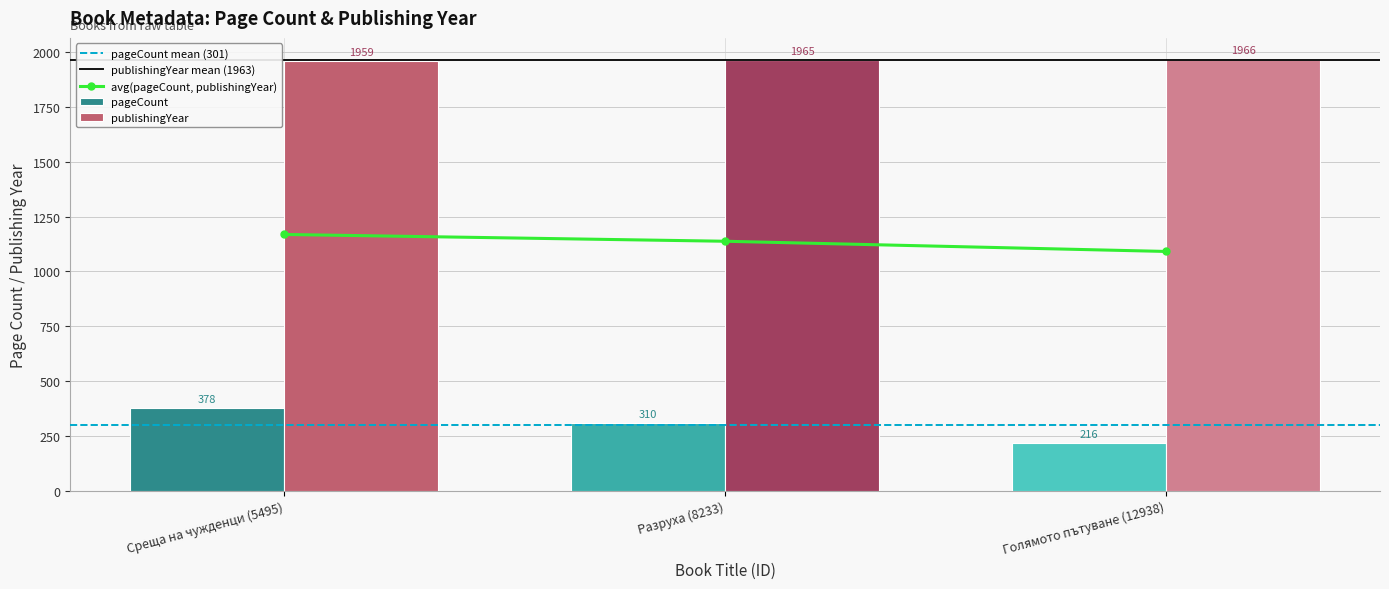

Rank the series at Разруха (8233) from lowest to highest value.

pageCount, publishingYear